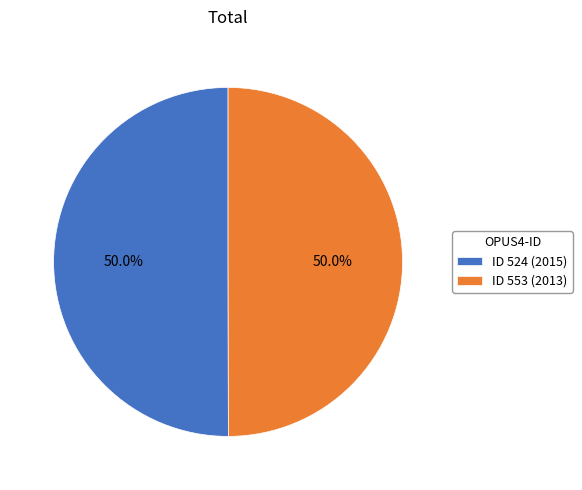

How much of the chart is everything except ID 524 (2015)?

50.0%